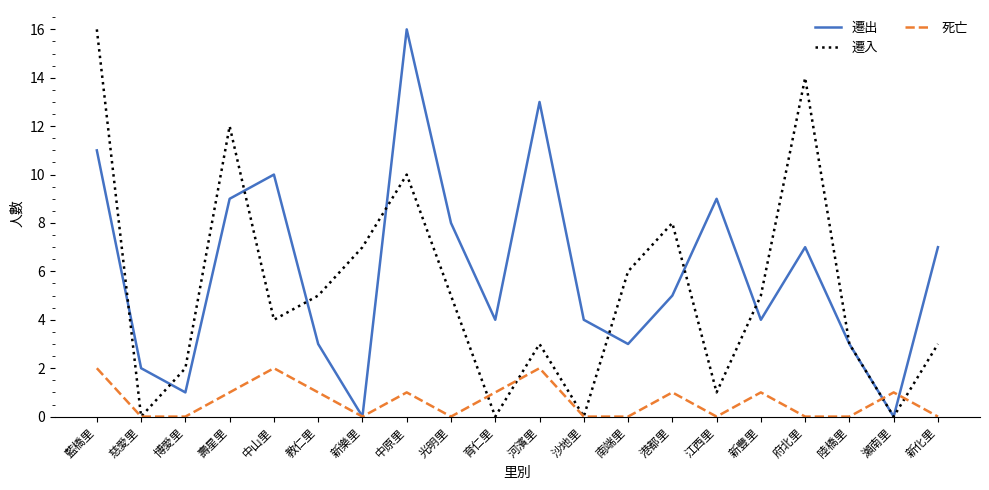

The 死亡 series shows 0 at 新樂里. True or false?

True